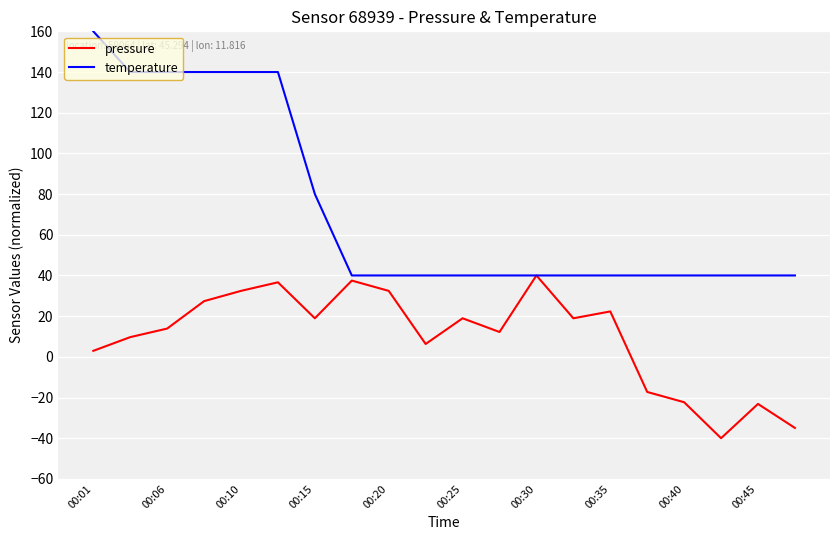

Which series has the largest total across all categories?

temperature